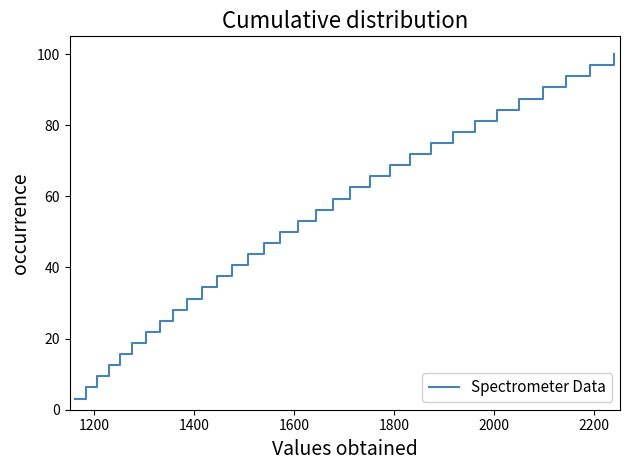

What is the minimum value shown in the chart?

3.1